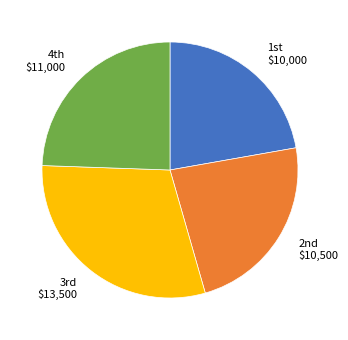

Rank the categories by value from highest to lowest.

3rd, 4th, 2nd, 1st